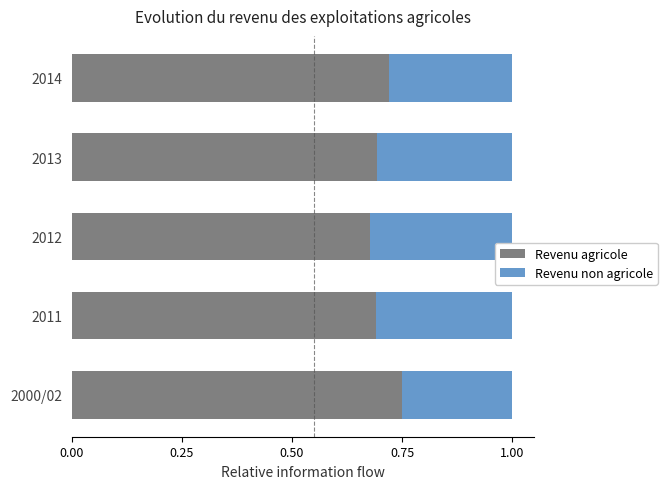

Which category has the highest value in the Revenu agricole series?

2000/02